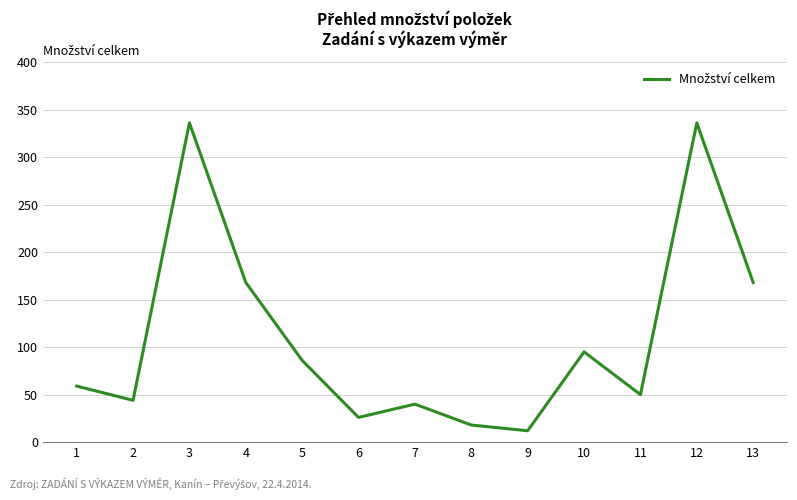

Is this an area chart (filled region under the line)?

No